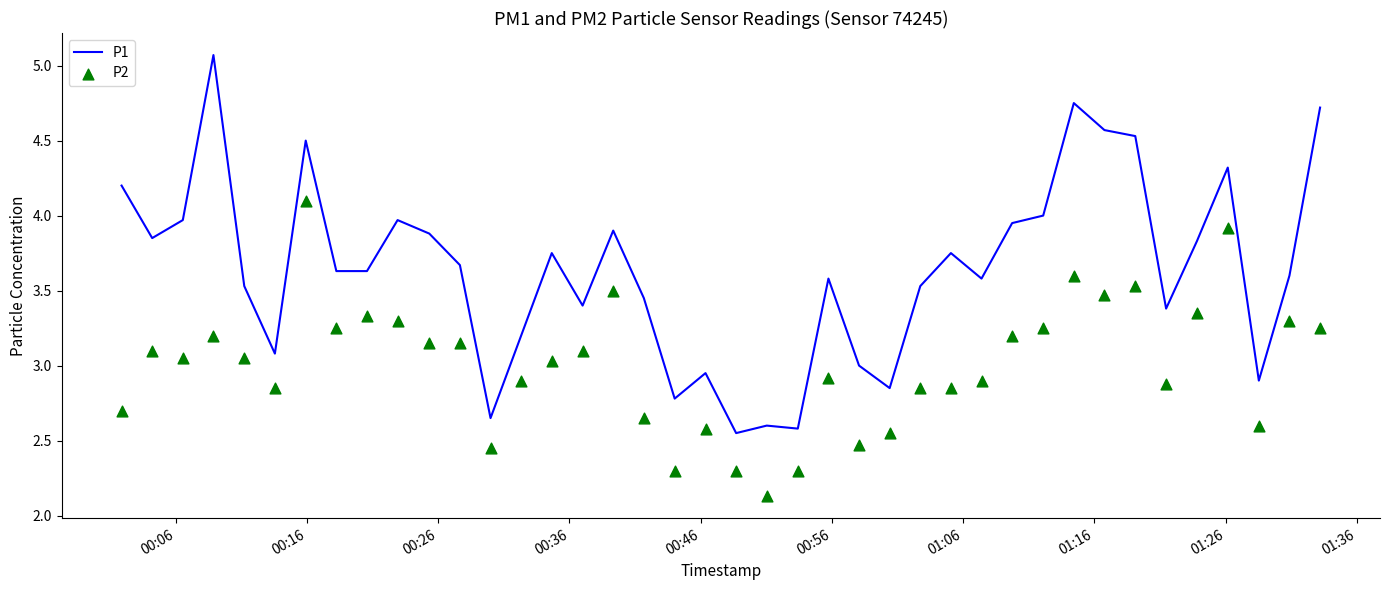

Which series has the largest total across all categories?

P1